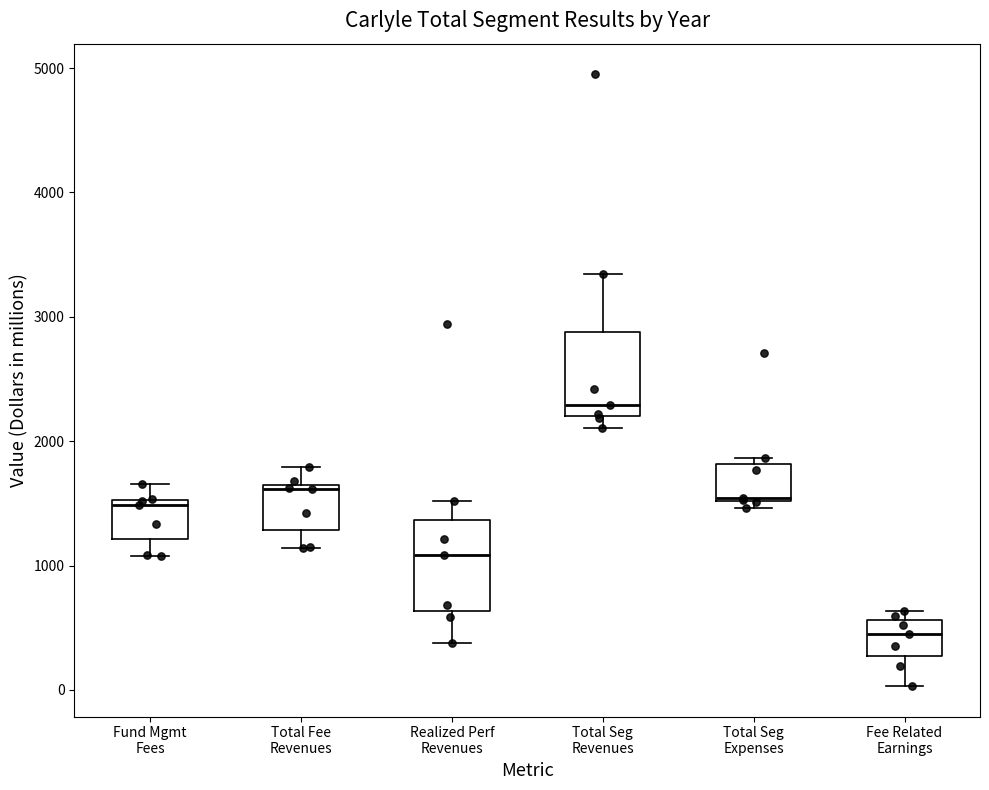

Which box's median line is the lowest?

Fee Related Earnings